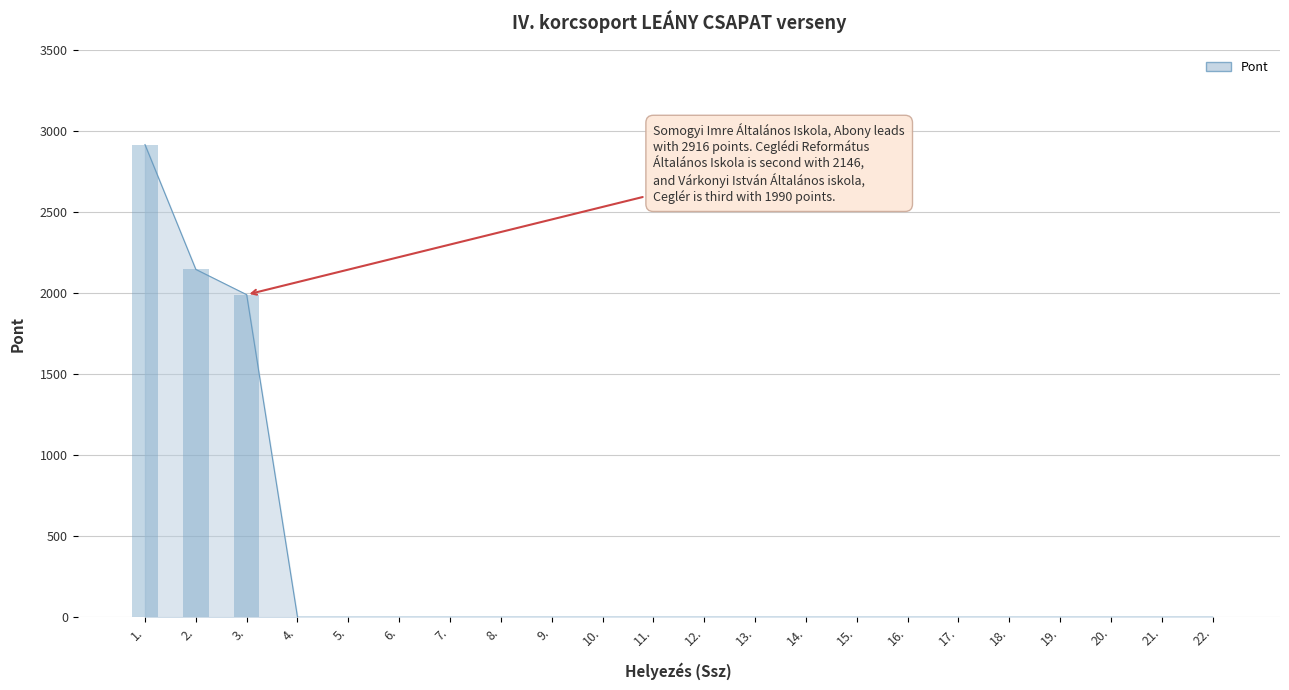

List the labels in order of value, smallest first.

4., 5., 6., 7., 8., 9., 10., 11., 12., 13., 14., 15., 16., 17., 18., 19., 20., 21., 22., 3., 2., 1.